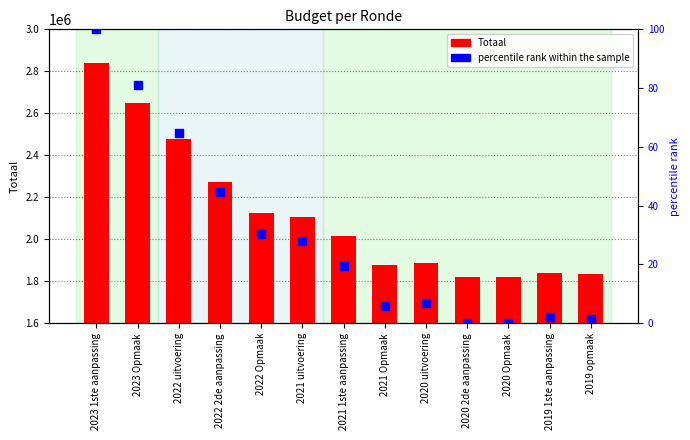

At how many categories does at least one series exceed 2100045?

6